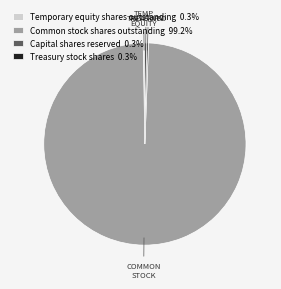

Is the sum of Common stock shares outstanding 99.2% and Treasury stock shares 0.3% greater than half?

Yes